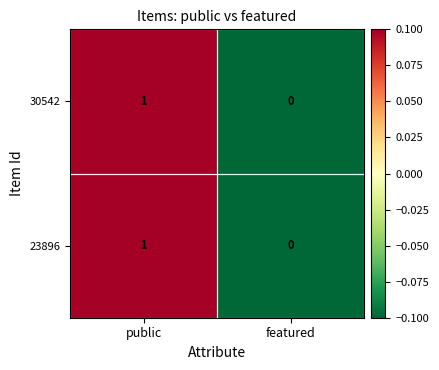

Which label corresponds to the smallest value in the chart?

featured